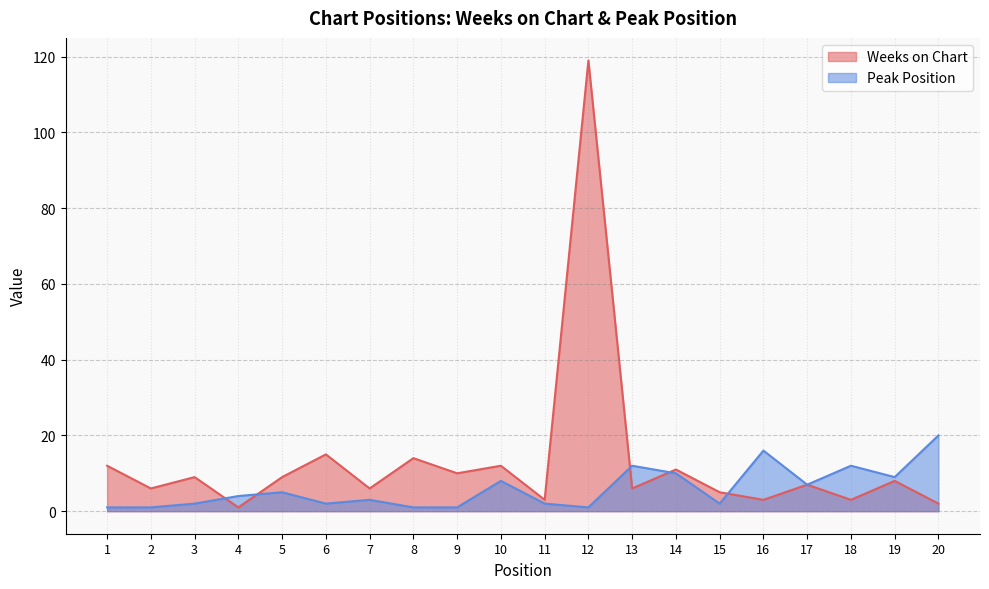

Reading left to right, extract all data points from this chart.

Weeks on Chart: 12	6	9	1	9	15	6	14	10	12	3	119	6	11	5	3	7	3	8	2
Peak Position: 1	1	2	4	5	2	3	1	1	8	2	1	12	10	2	16	7	12	9	20